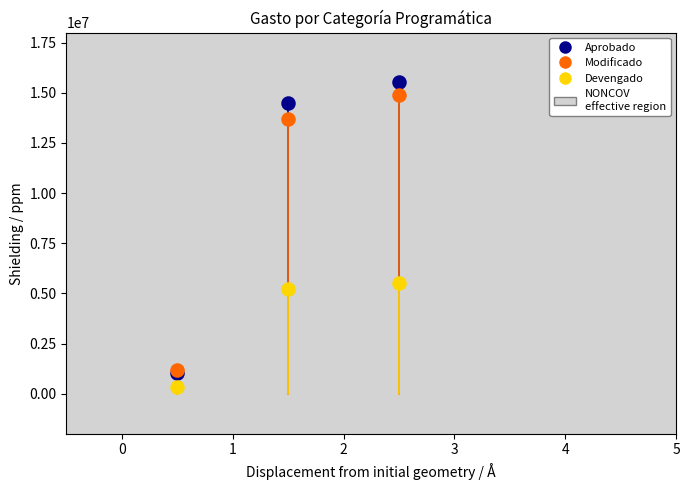

Across all series, what Y value is closest to 7919238?

5533679.1